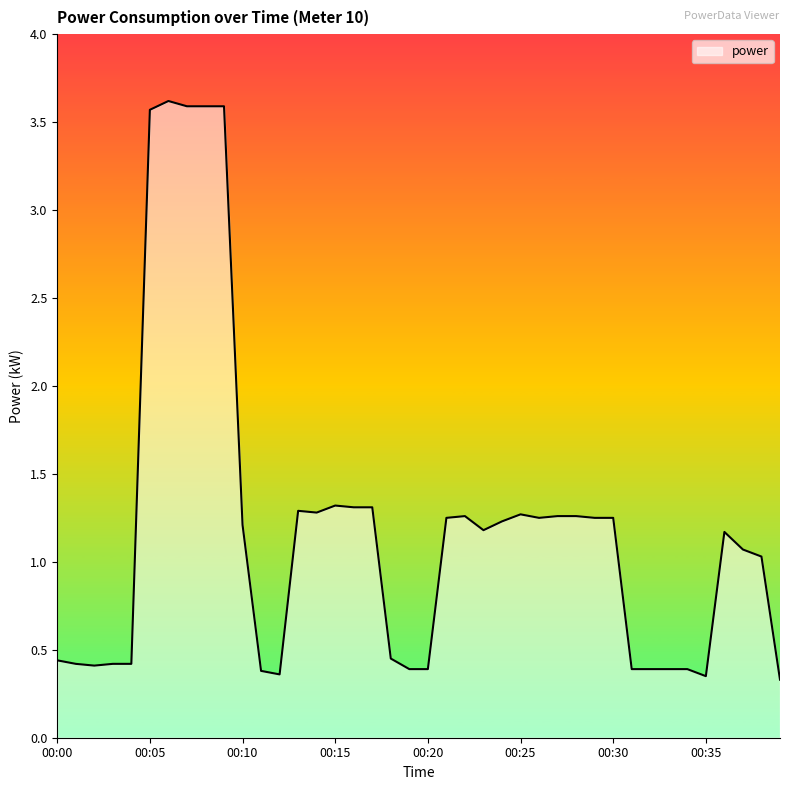

What is the difference between the maximum and minimum values?

3.3